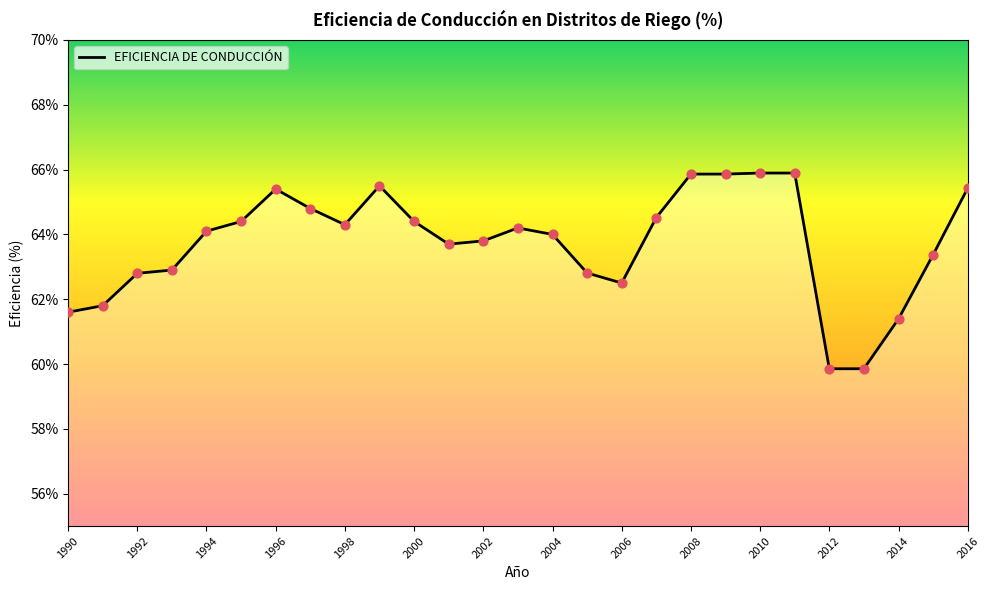

What is the greatest value displayed?

65.9